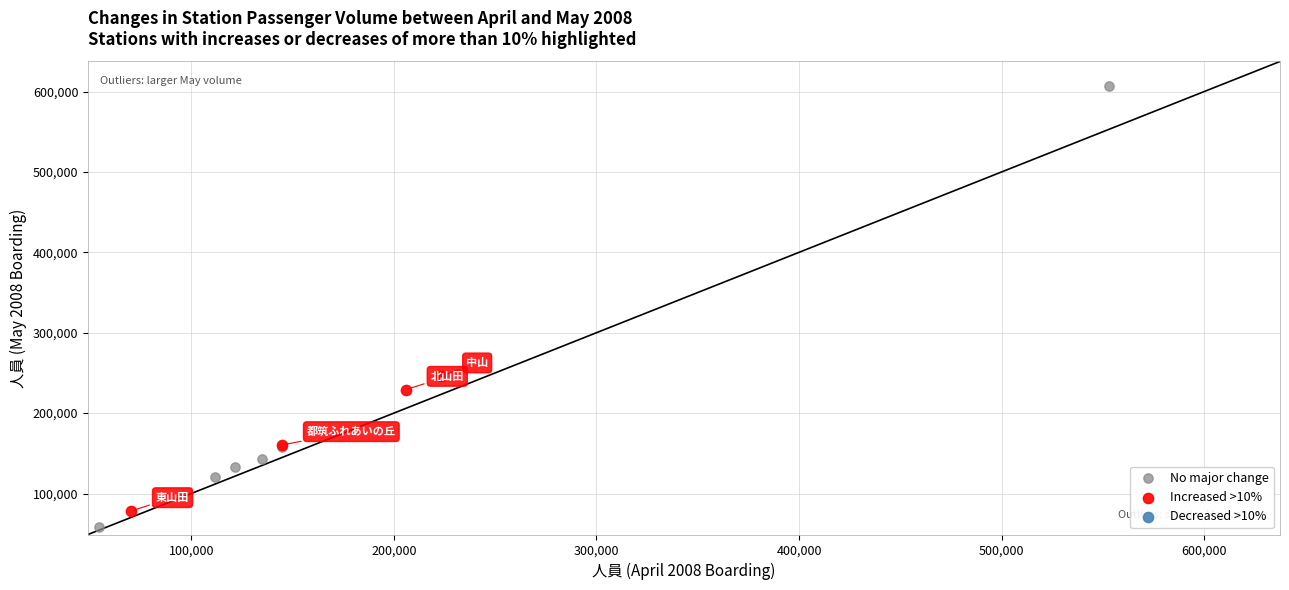

Which series contains the lowest Y value?

No major change